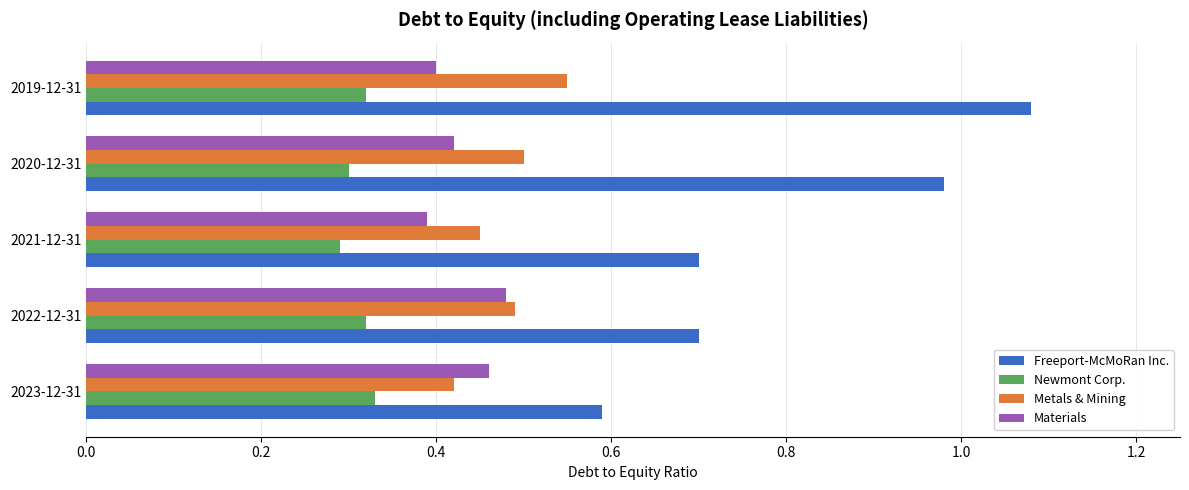

Which series has the largest total across all categories?

Freeport-McMoRan Inc.